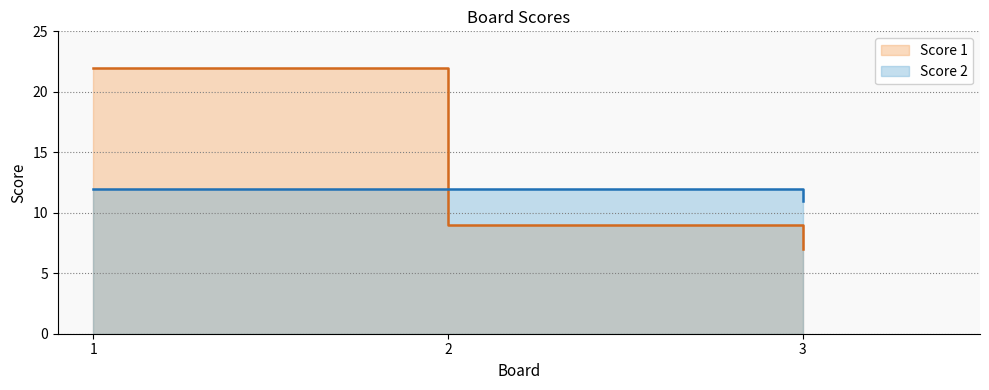

What are all the series names shown in the legend?

Score 1, Score 2